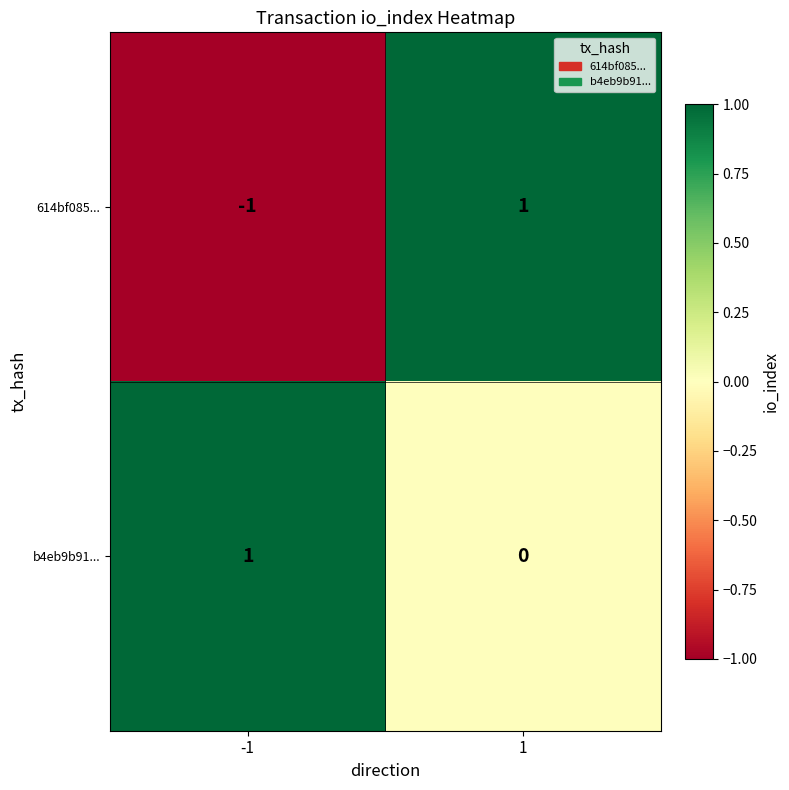

Which series changed the most between -1 and 1?

614bf085...